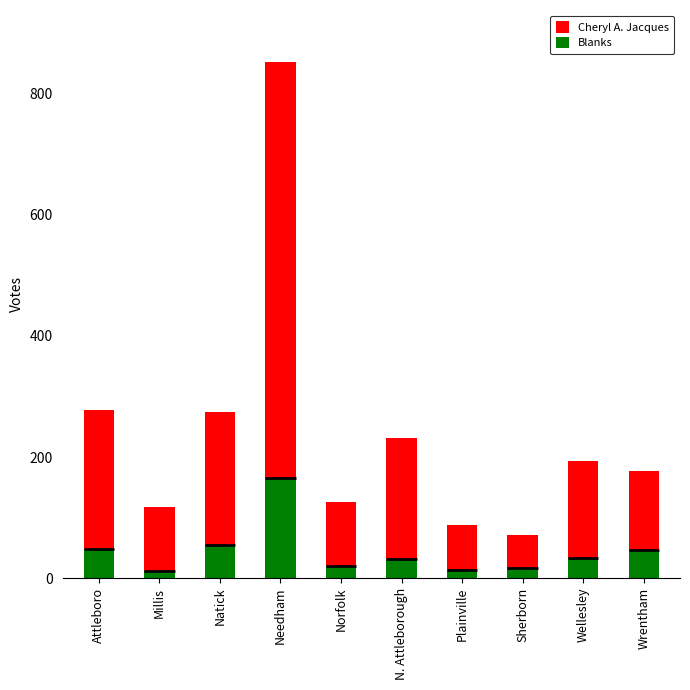

What is the difference between the second highest and minimum values in the Blanks series?

43